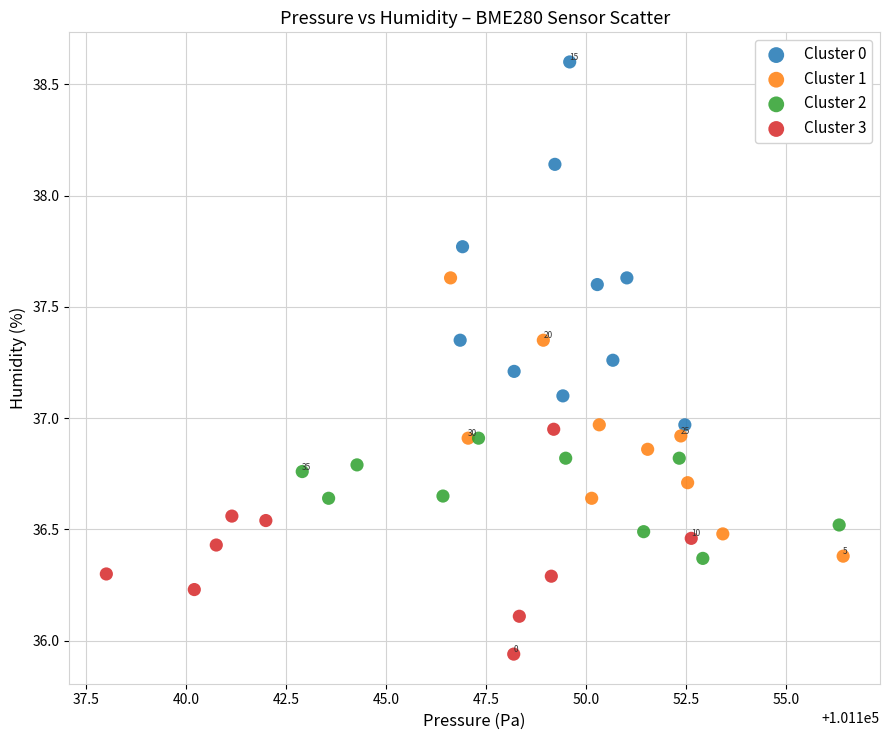

What are all the series names shown in the legend?

Cluster 0, Cluster 1, Cluster 2, Cluster 3